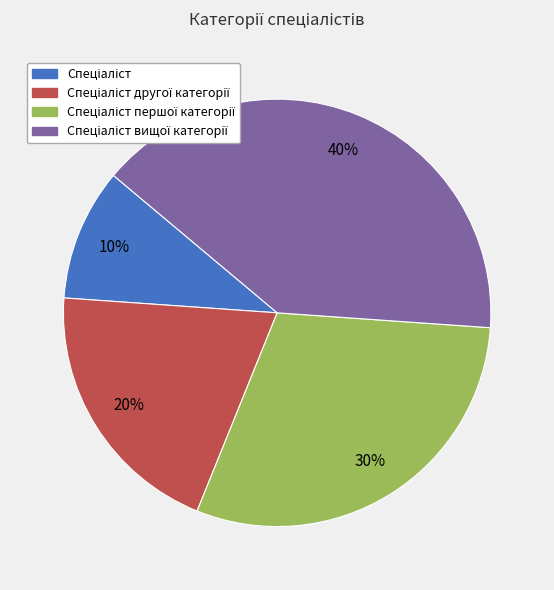

Is there any slice that represents more than half of the pie?

No